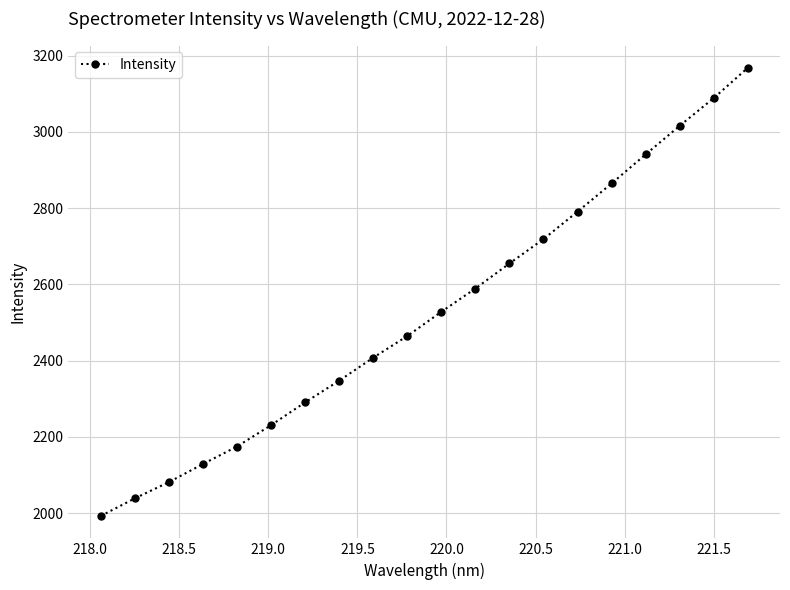

What is the value of the 20th point from the left?

3168.0